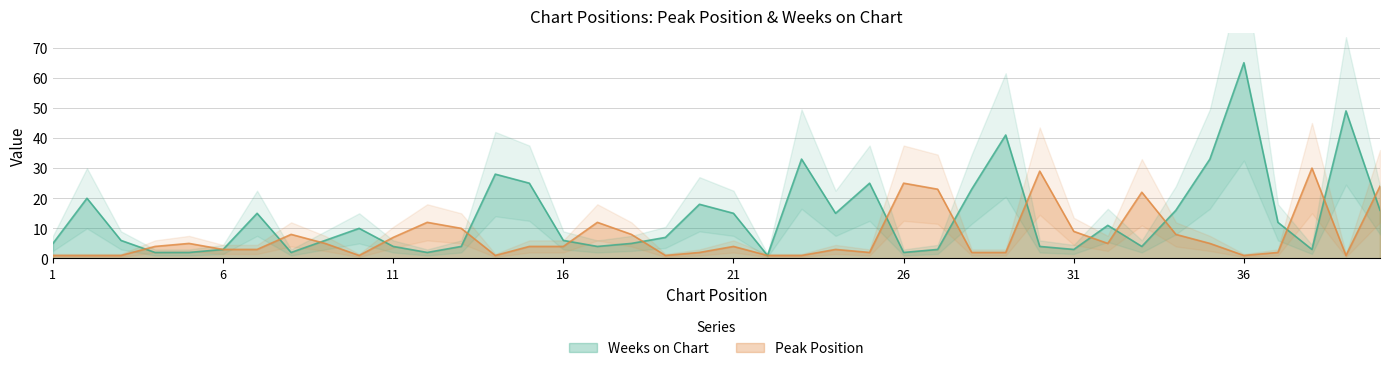

Which category has the lowest value across all series?

1